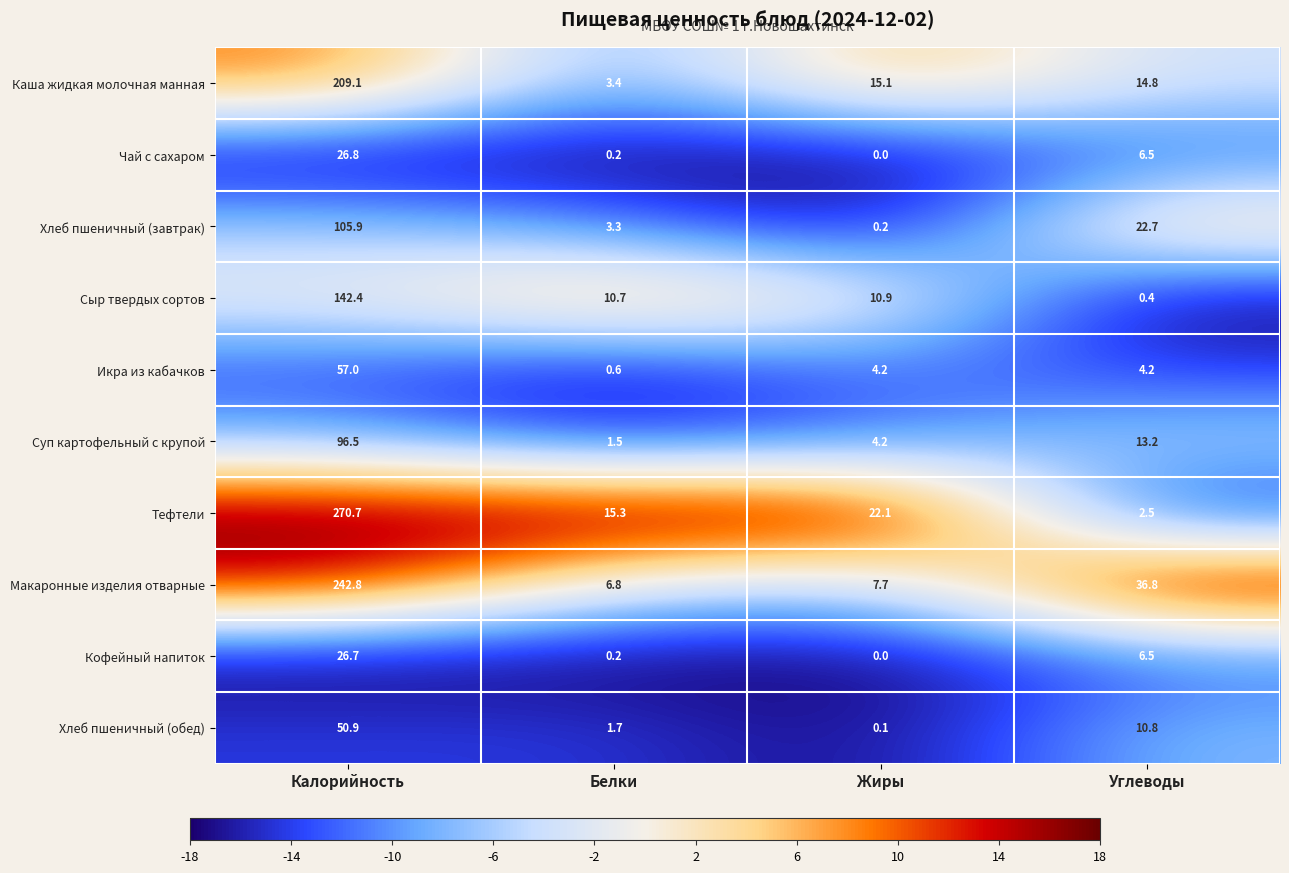

Count the number of categories in the chart.

4